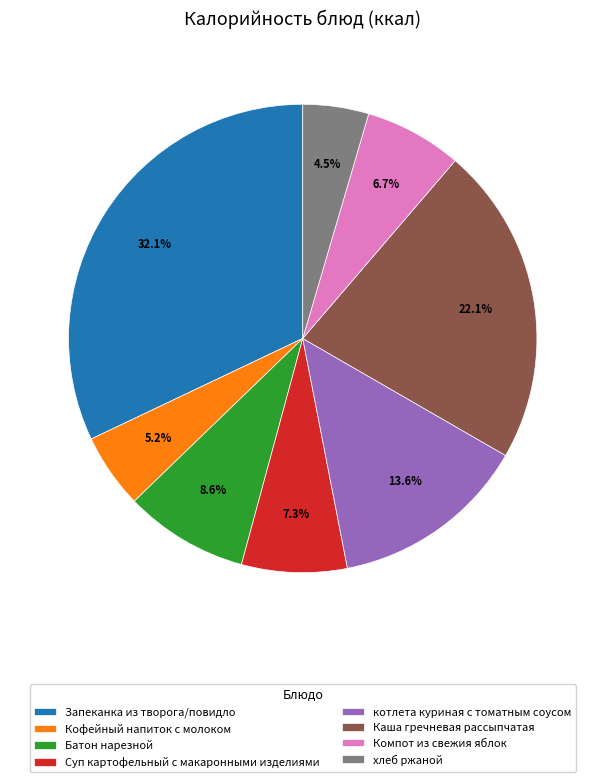

How many segments does this pie chart have?

8